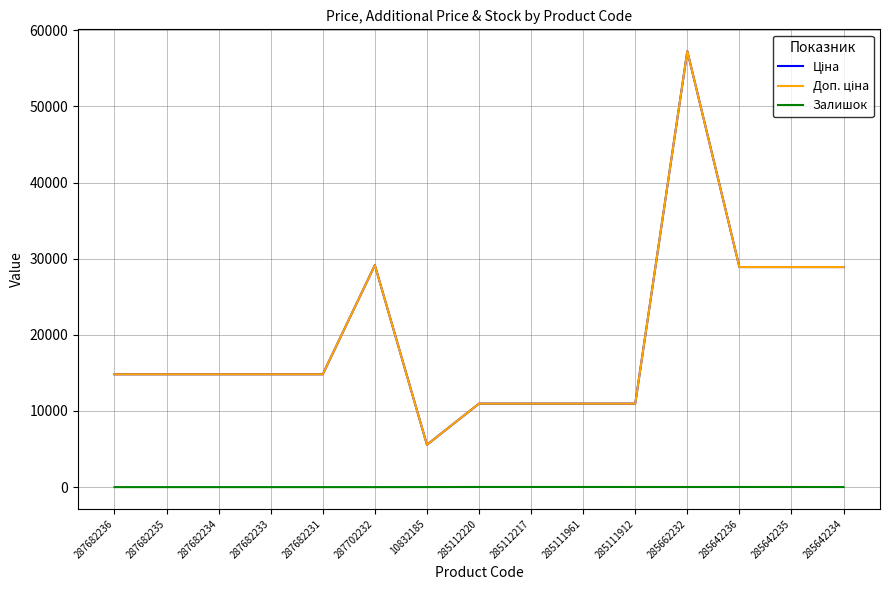

Does the chart display data point markers on the line(s)?

No